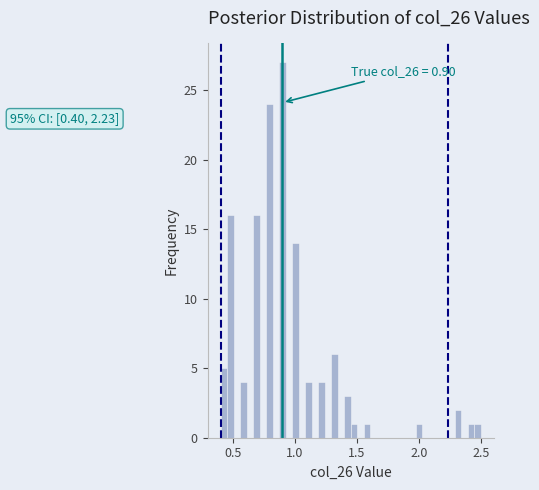

Read against the x-axis, roughly where is the centre of the tallest bar?

0.90